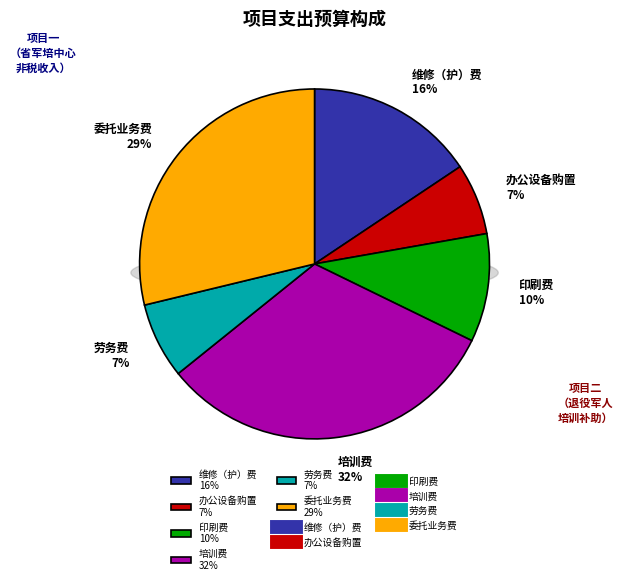

How many segments does this pie chart have?

6